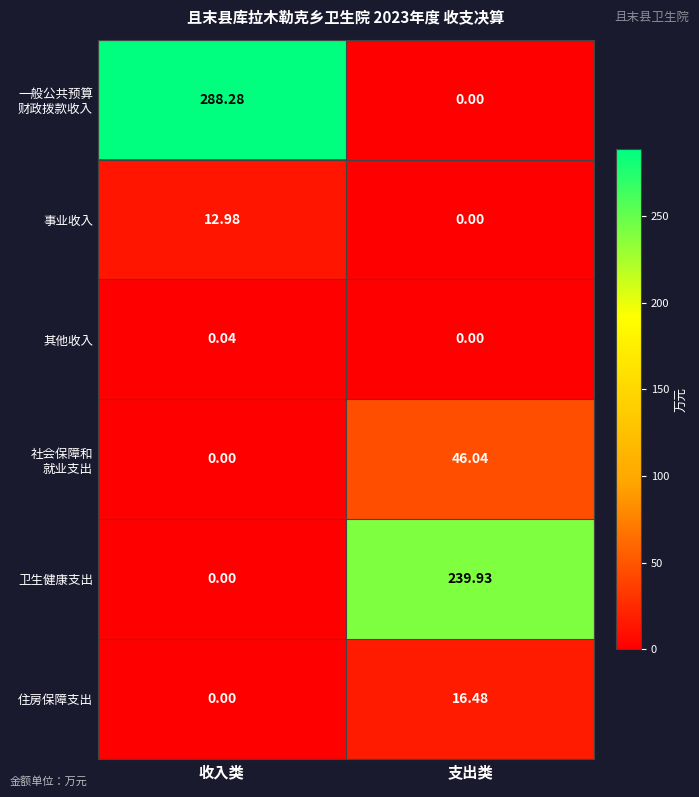

Where is 其他收入 nearest to the value 0?

支出类